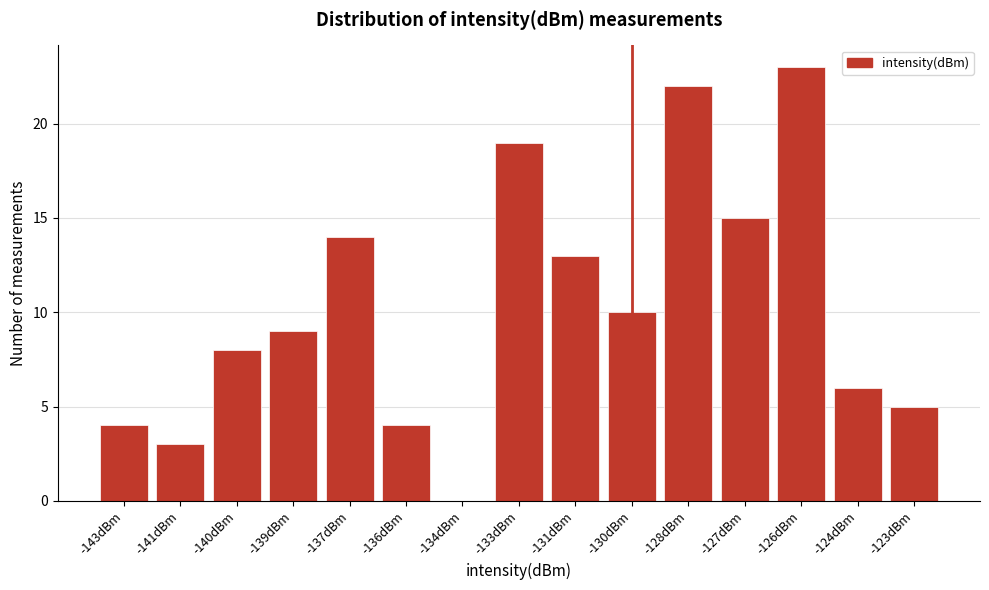

Reading left to right, extract all data points from this chart.

-143dBm=4	-141dBm=3	-140dBm=8	-139dBm=9	-137dBm=14	-136dBm=4	-134dBm=0	-133dBm=19	-131dBm=13	-130dBm=10	-128dBm=22	-127dBm=15	-126dBm=23	-124dBm=6	-123dBm=5